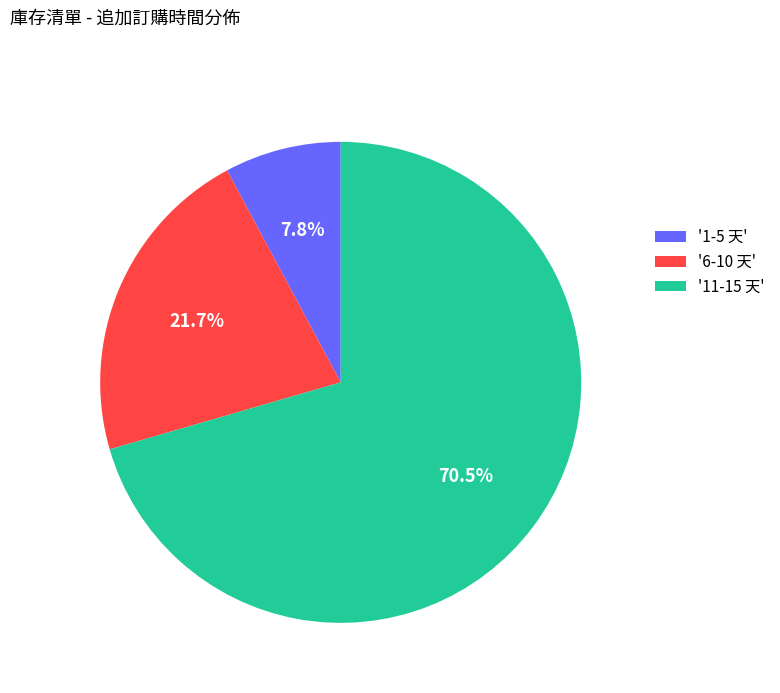

What percentage do '1-5 天' and '11-15 天' together represent?

78.3%